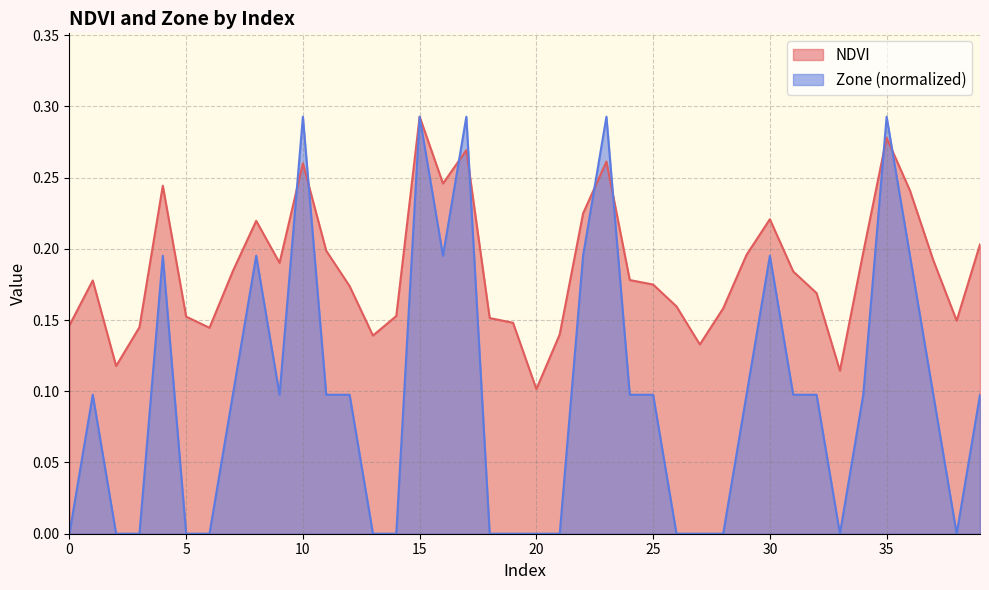

Between 16 and 21, which series saw the biggest shift?

Zone